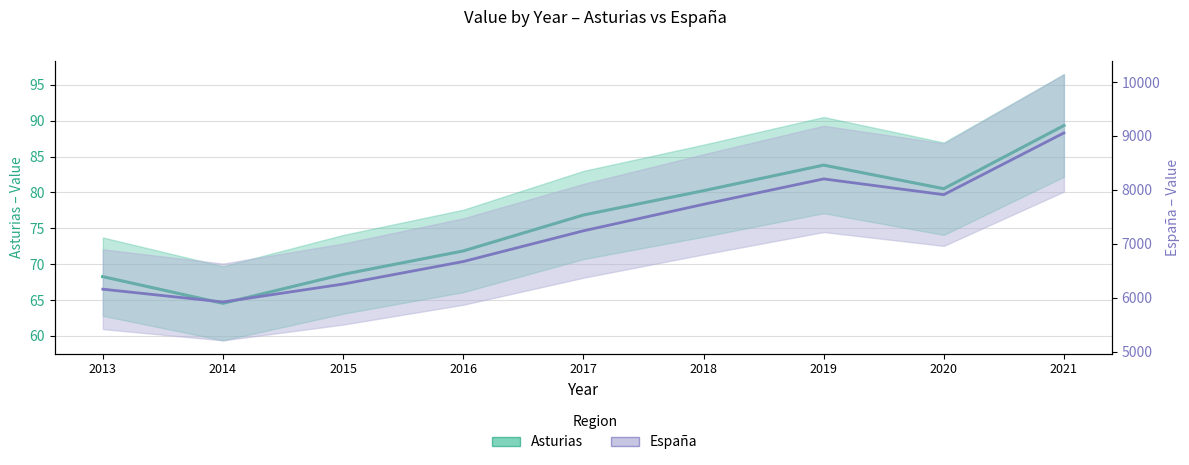

What is the sum of all España values?

65161.0